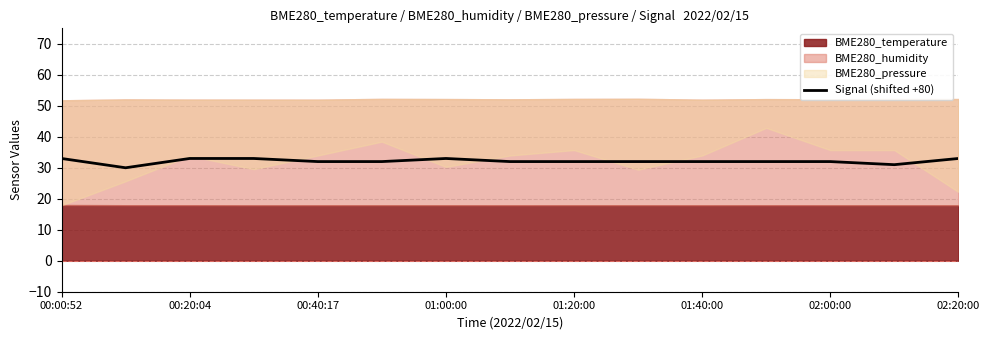

True or false: the data shows 7 at 11.

False